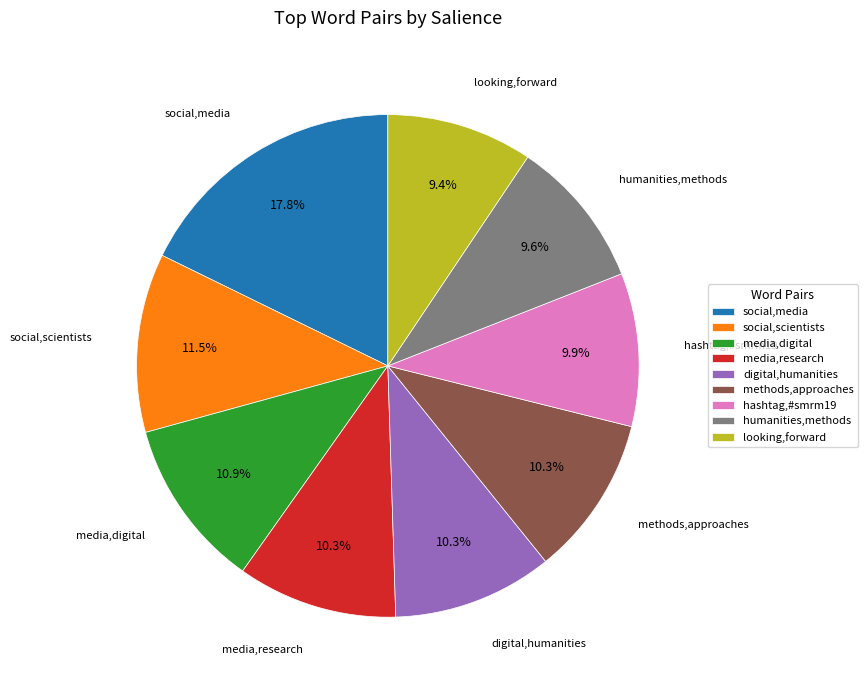

What is the largest slice in the pie chart?

social,media